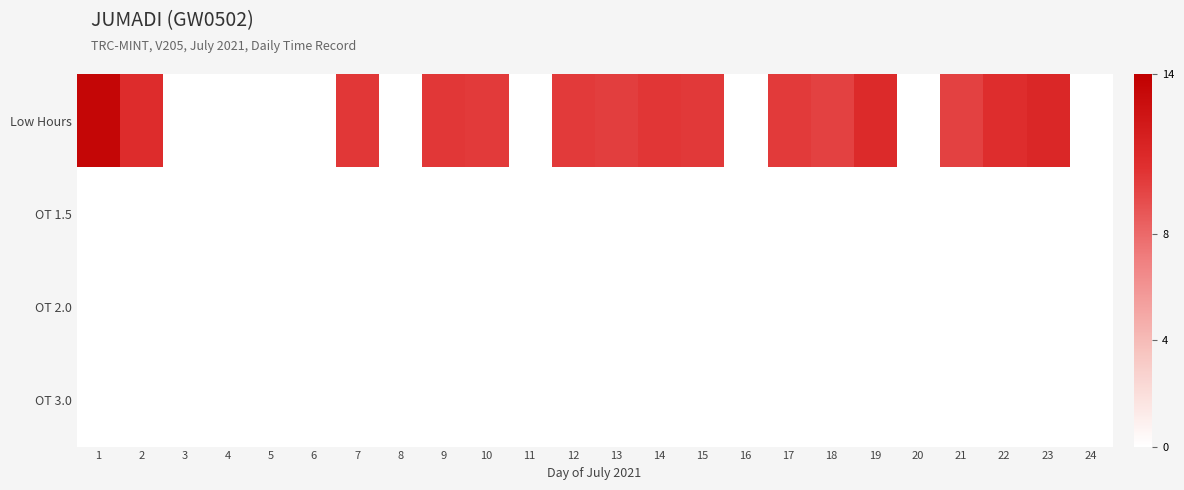

What is the greatest value displayed?

13.6